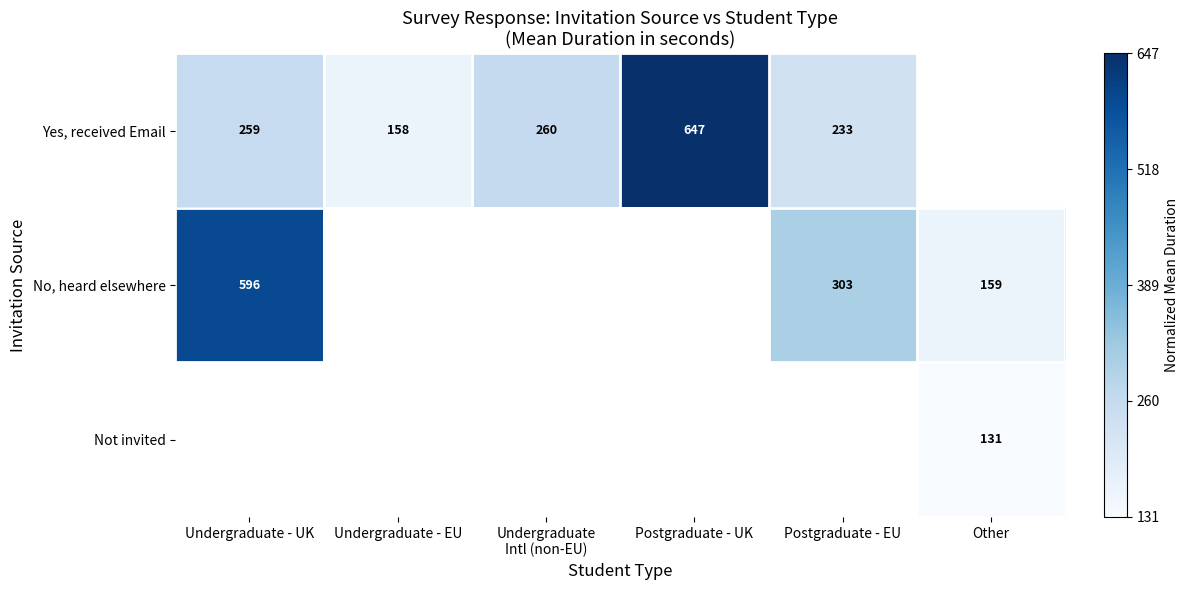

At which category does the chart reach its minimum across all series?

Other